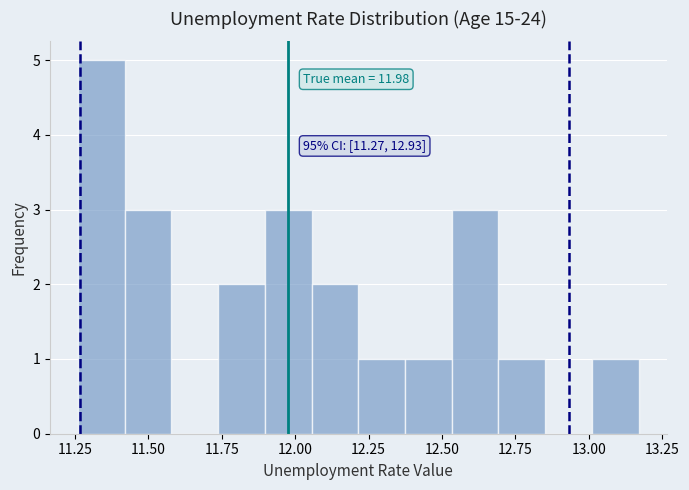

Read against the x-axis, roughly where is the centre of the tallest bar?

11.35